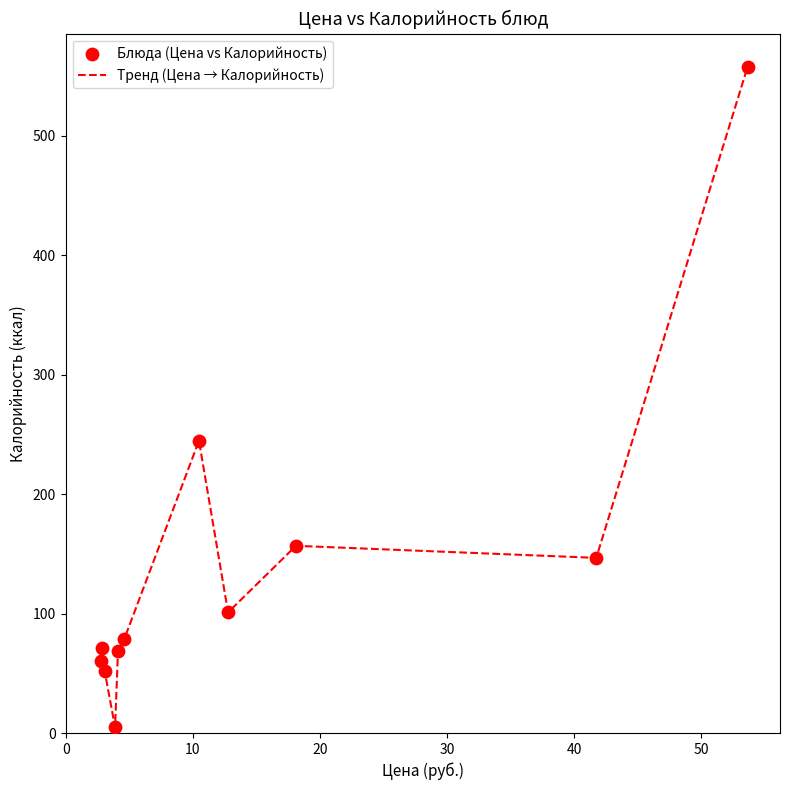

What is the maximum value shown in the chart?

558.0